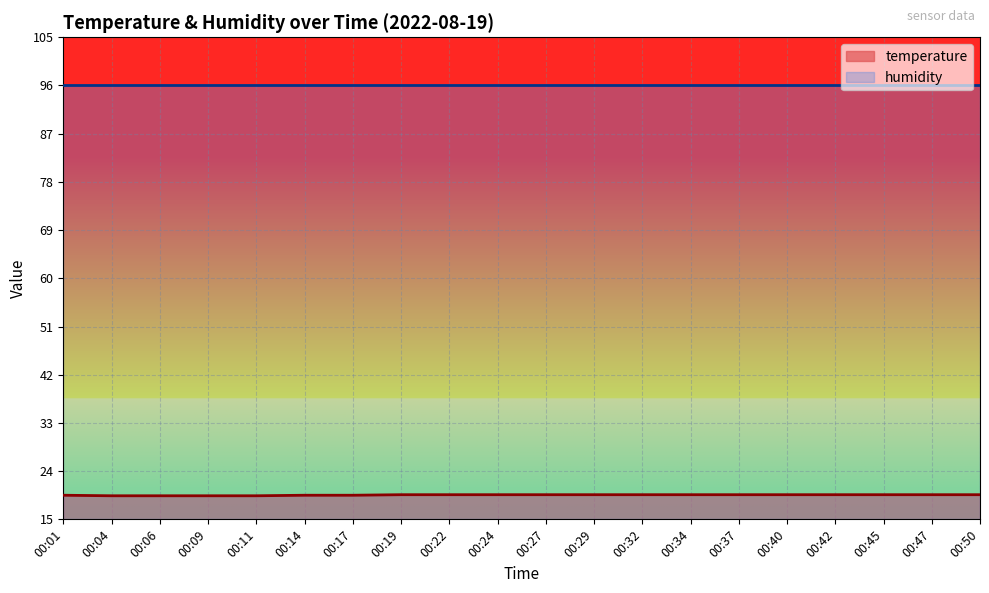

True or false: the data shows 4.0 at 00:29.

False